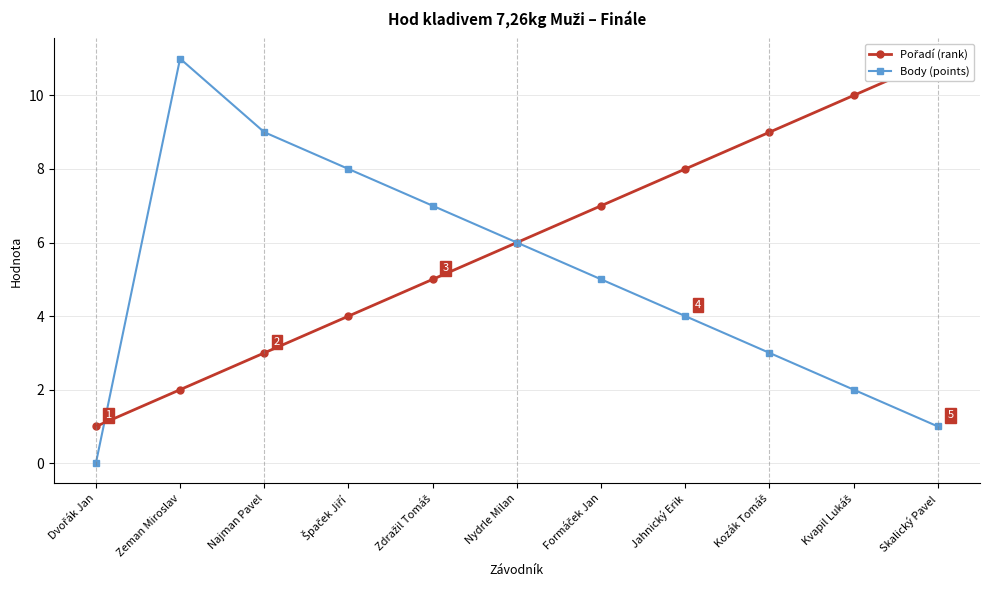

True or false: Pořadí (rank) and Body (points) cross at least once.

True